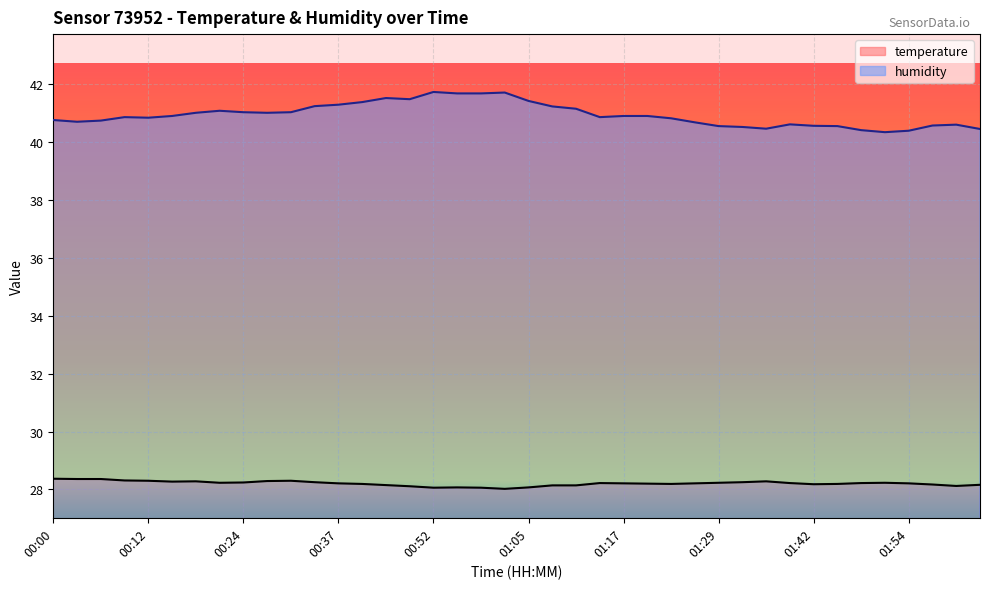

Where is the first local minimum for temperature?

00:15